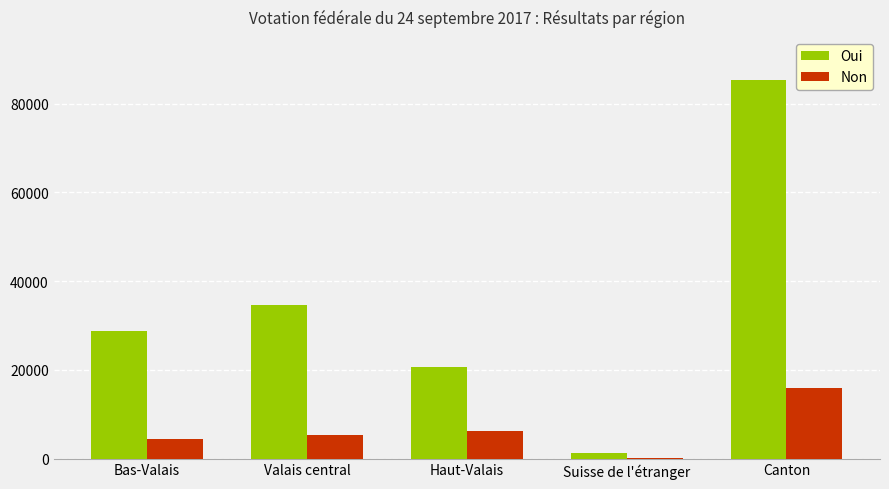

What is the highest value of the Oui series?

85326